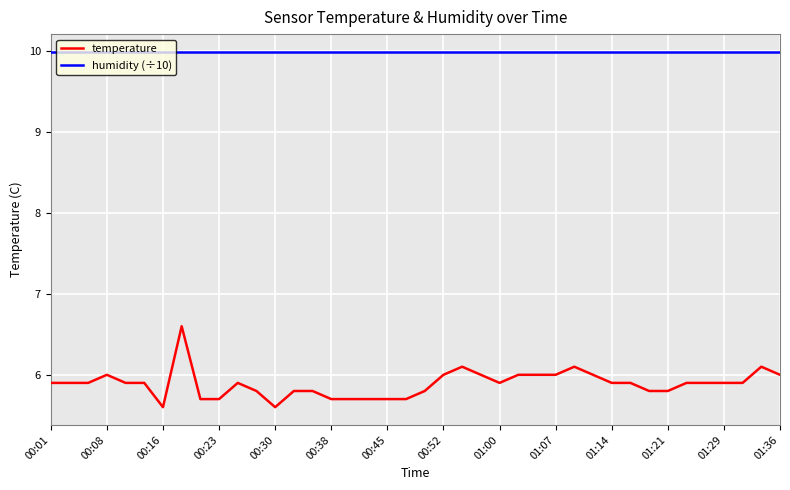

Which series has the largest total across all categories?

humidity (÷10)